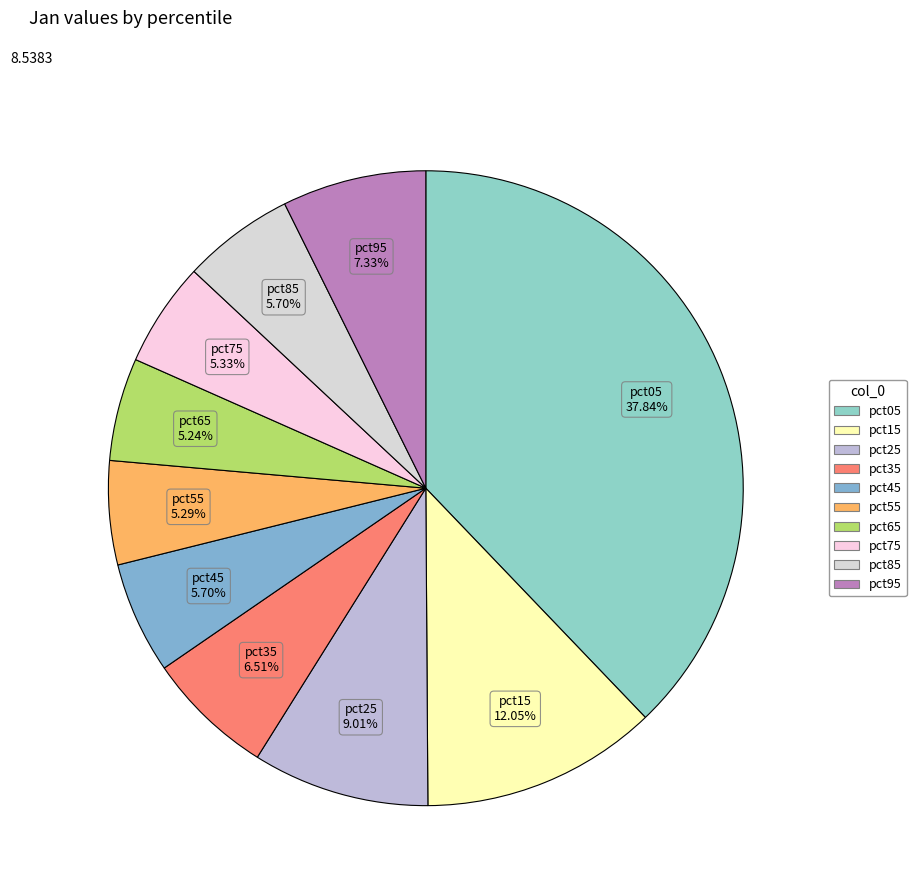

Count the number of slices in the pie.

10